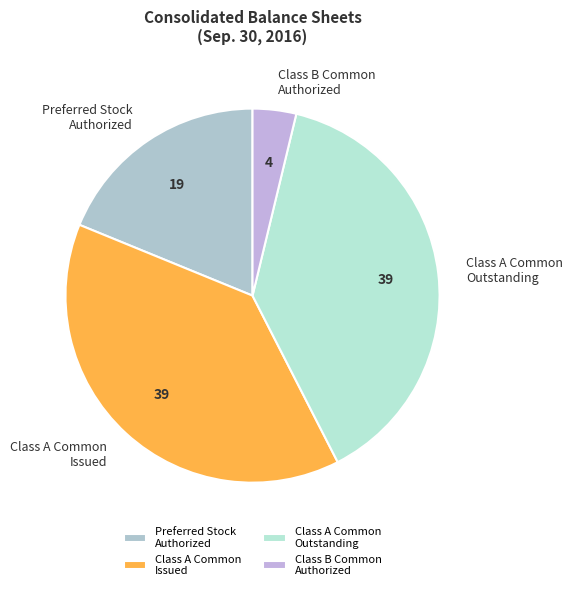

Which slice is the smallest?

Class B Common Authorized